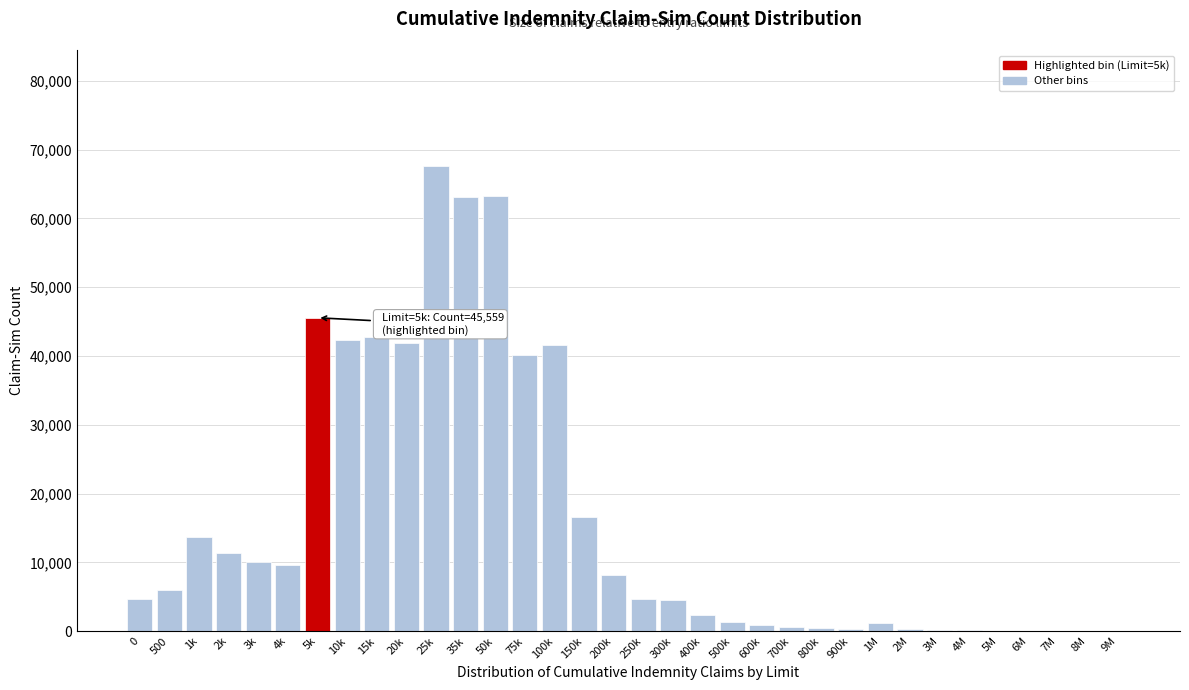

Where is the data nearest to the value 33804?

75k